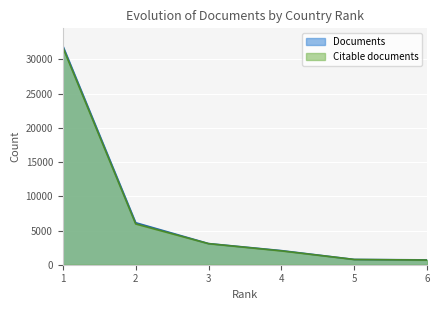

Rank the series by their maximum value, from highest to lowest.

Documents, Citable documents